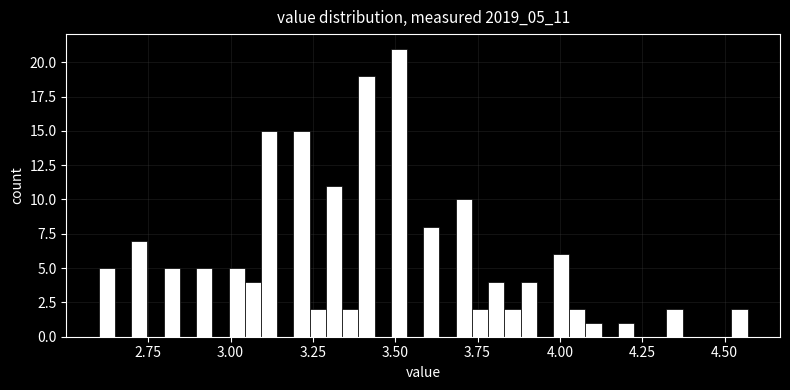

Read against the x-axis, roughly where is the centre of the tallest bar?

3.50